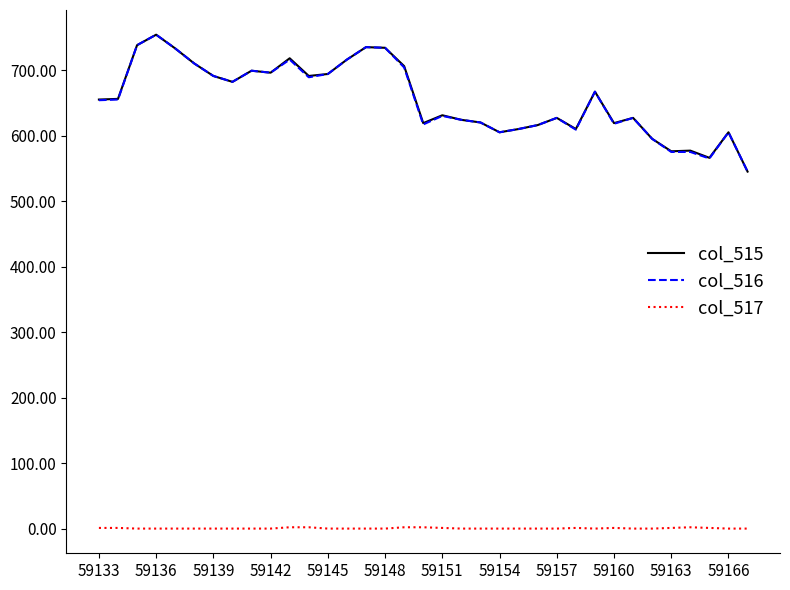

What are all the series names shown in the legend?

col_515, col_516, col_517